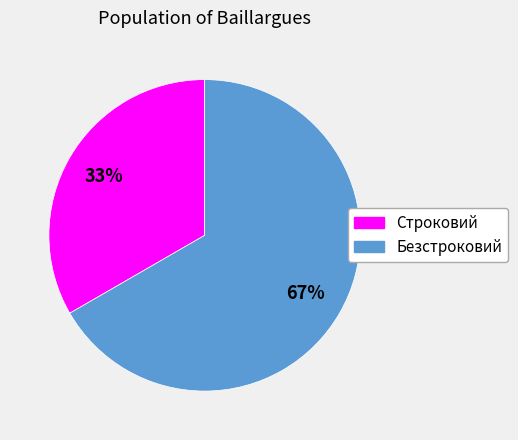

To the nearest percent, what is the average slice percentage?

50%